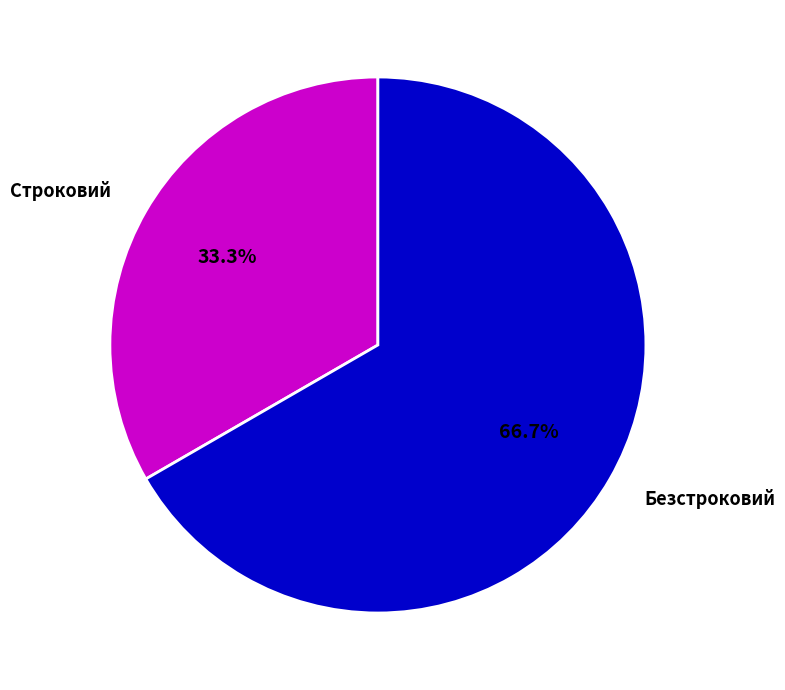

Approximately how many times larger is the value at Строковий compared to Безстроковий?

0.5